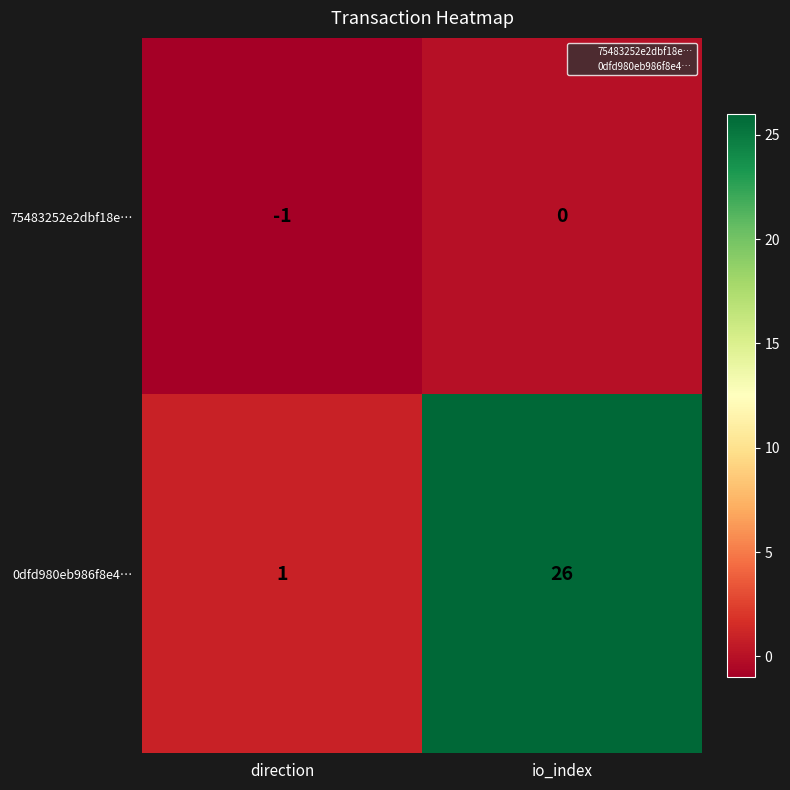

What is the difference between the 0dfd980eb986f8e4… values at direction and io_index?

25